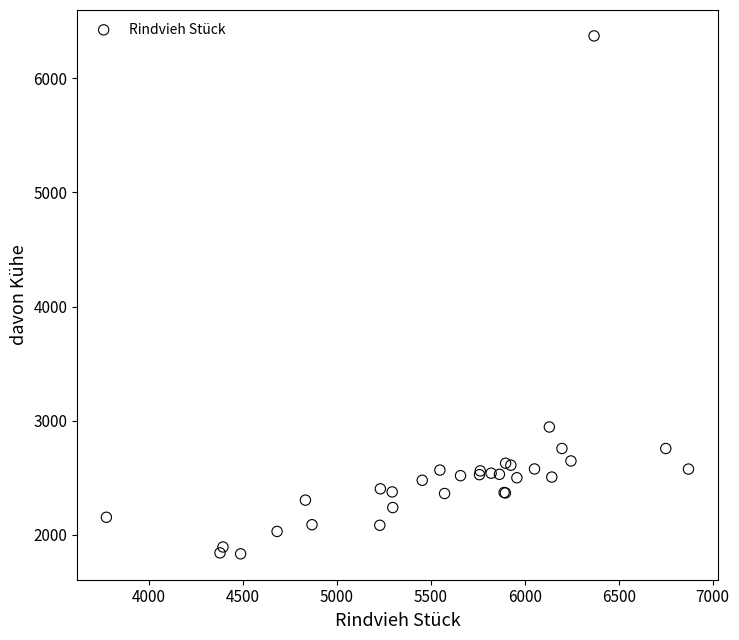

What Y value in the scatter plot is closest to 4102?

2945